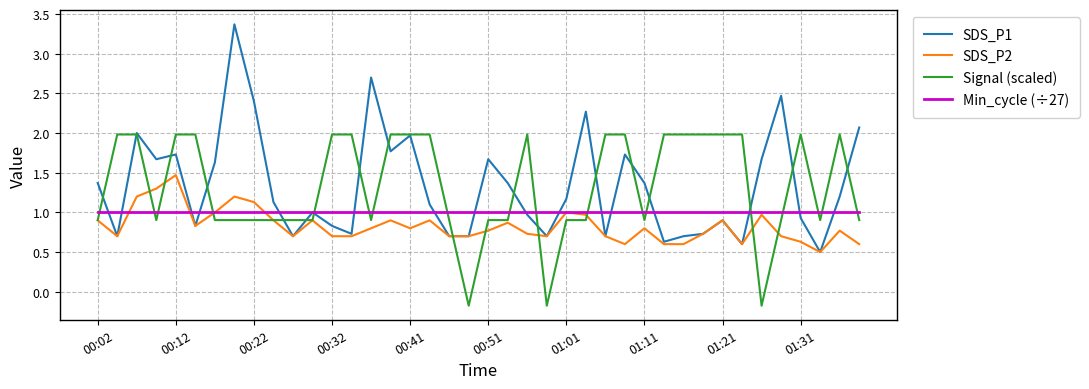

How many series are shown in this chart?

4